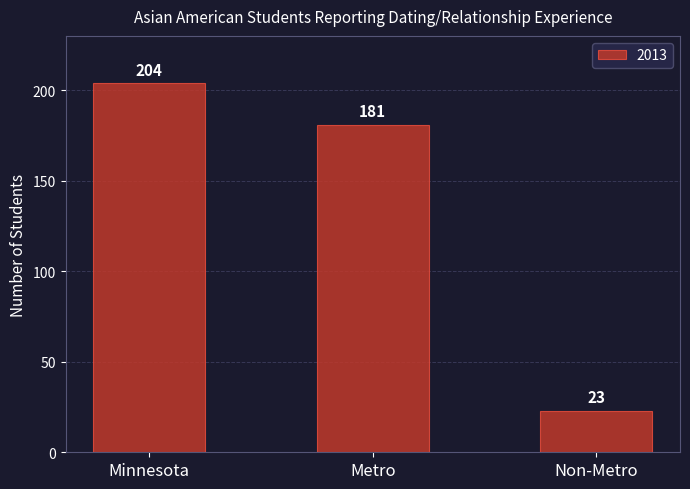

What is the difference between the values at Metro and Minnesota?

23